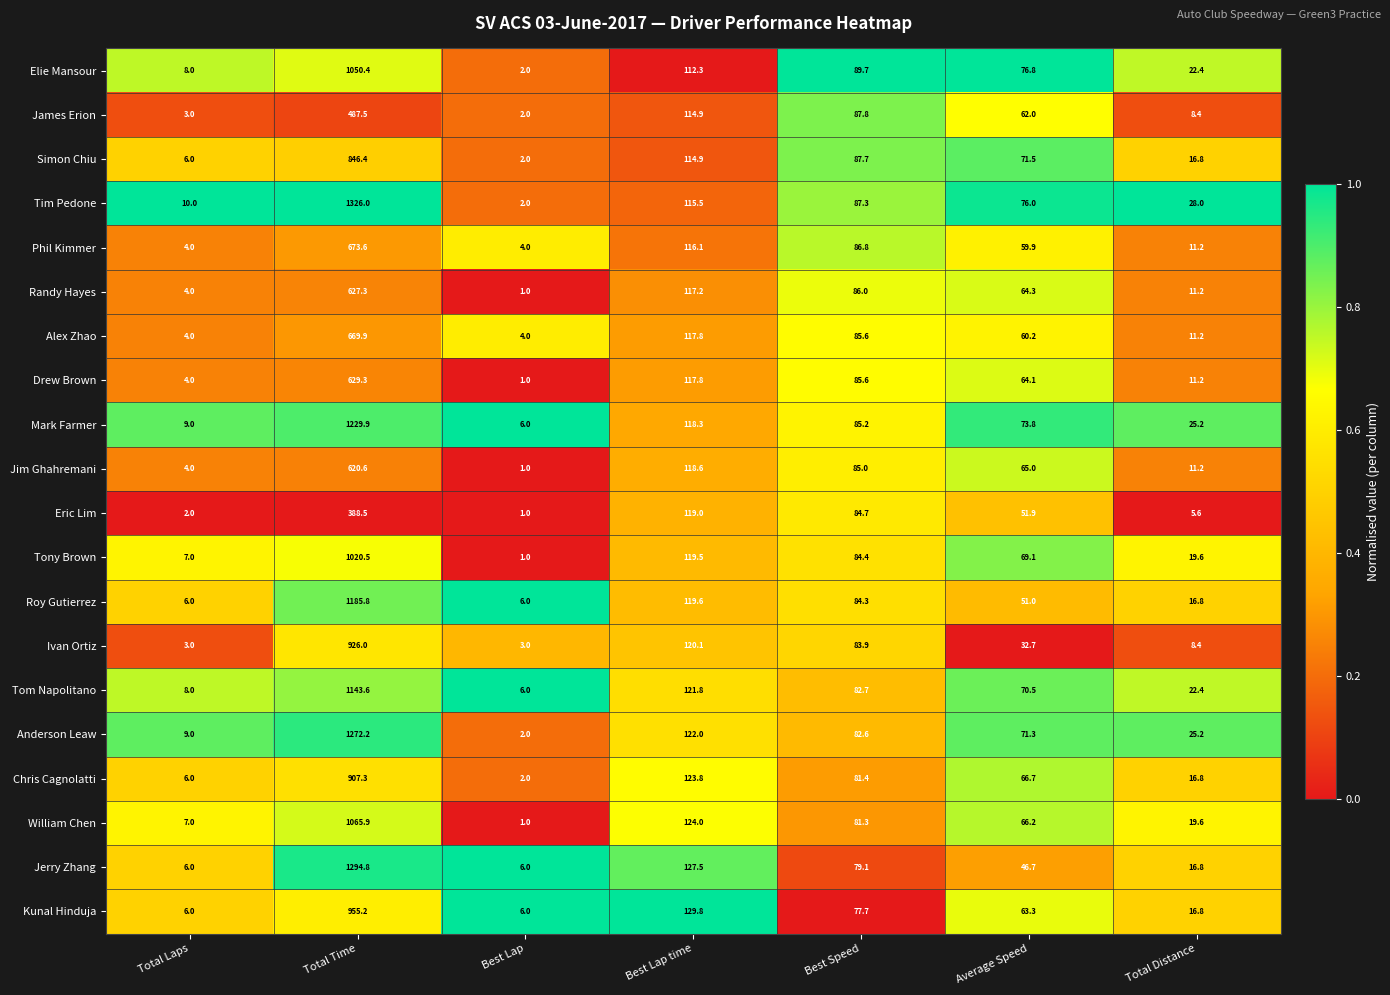

What is the sum of the William Chen values at Average Speed and Best Speed?

147.5